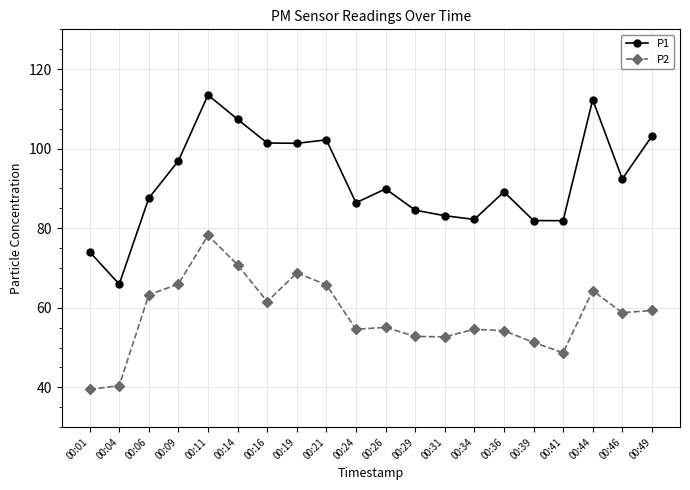

The P1 series shows 130.1 at 00:01. True or false?

False